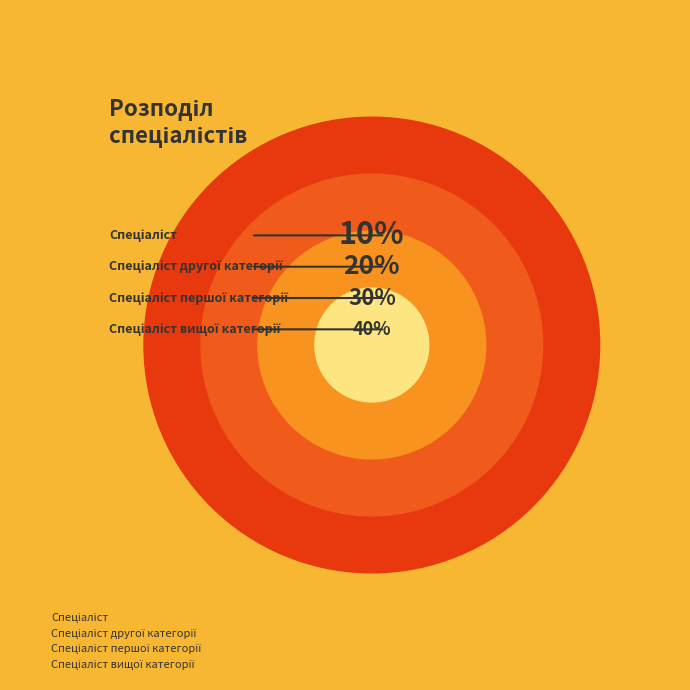

Does Спеціаліст першої категорії account for over 50% of the chart?

No